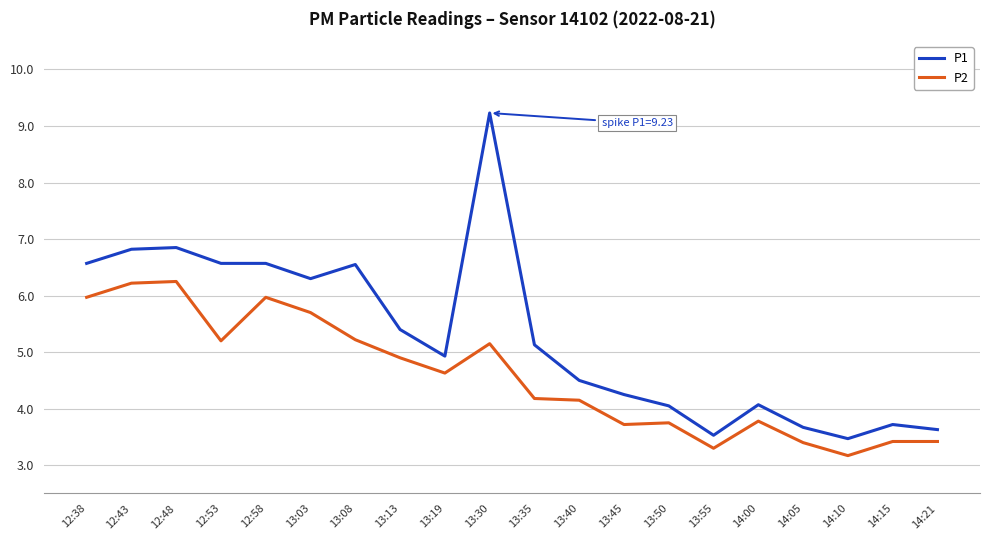

What is the spread (max minus min) of values at 12:58?

0.6